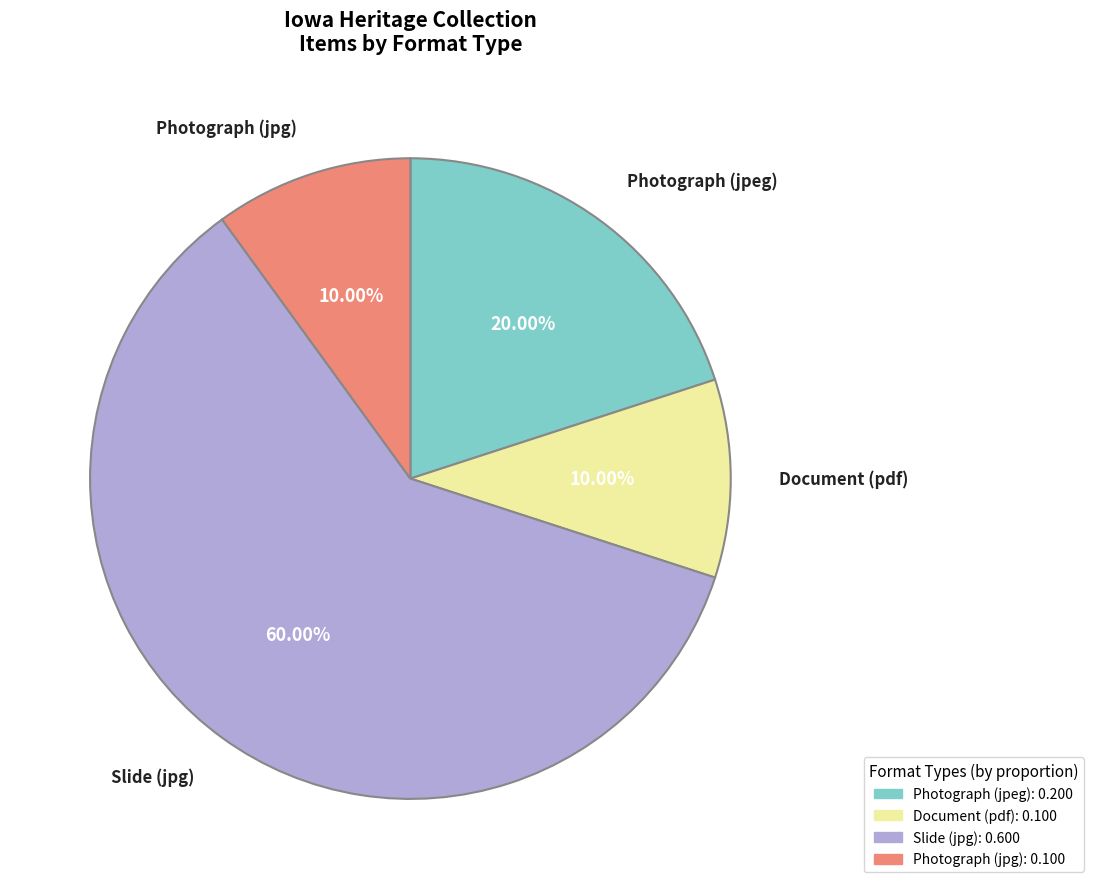

Is there a majority slice in this chart?

Yes